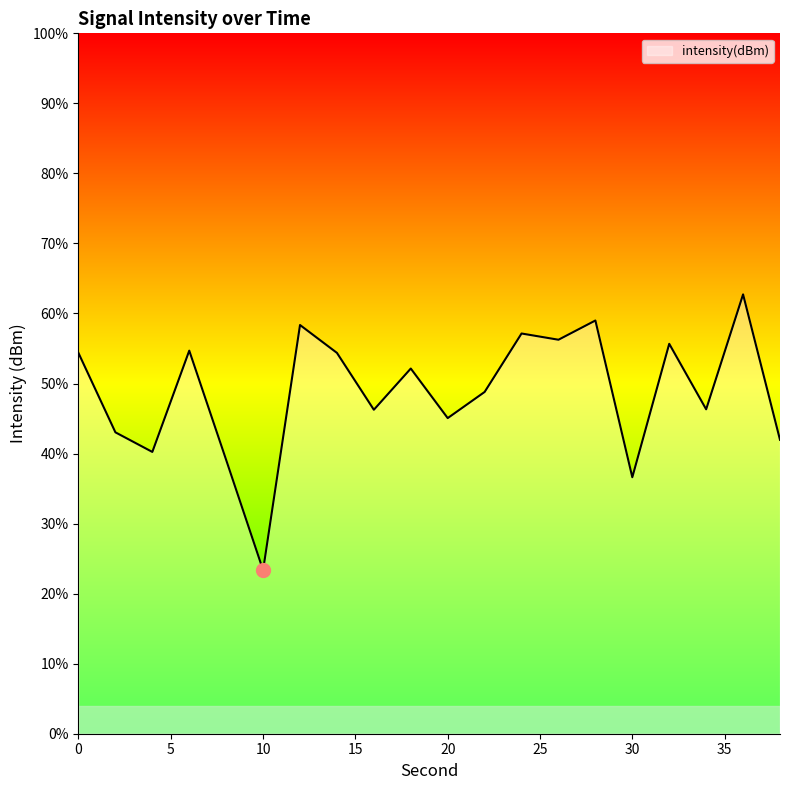

Rank the categories by value from highest to lowest.

36, 28, 12, 24, 26, 32, 6, 14, 0, 18, 22, 34, 16, 20, 2, 38, 4, 8, 30, 10